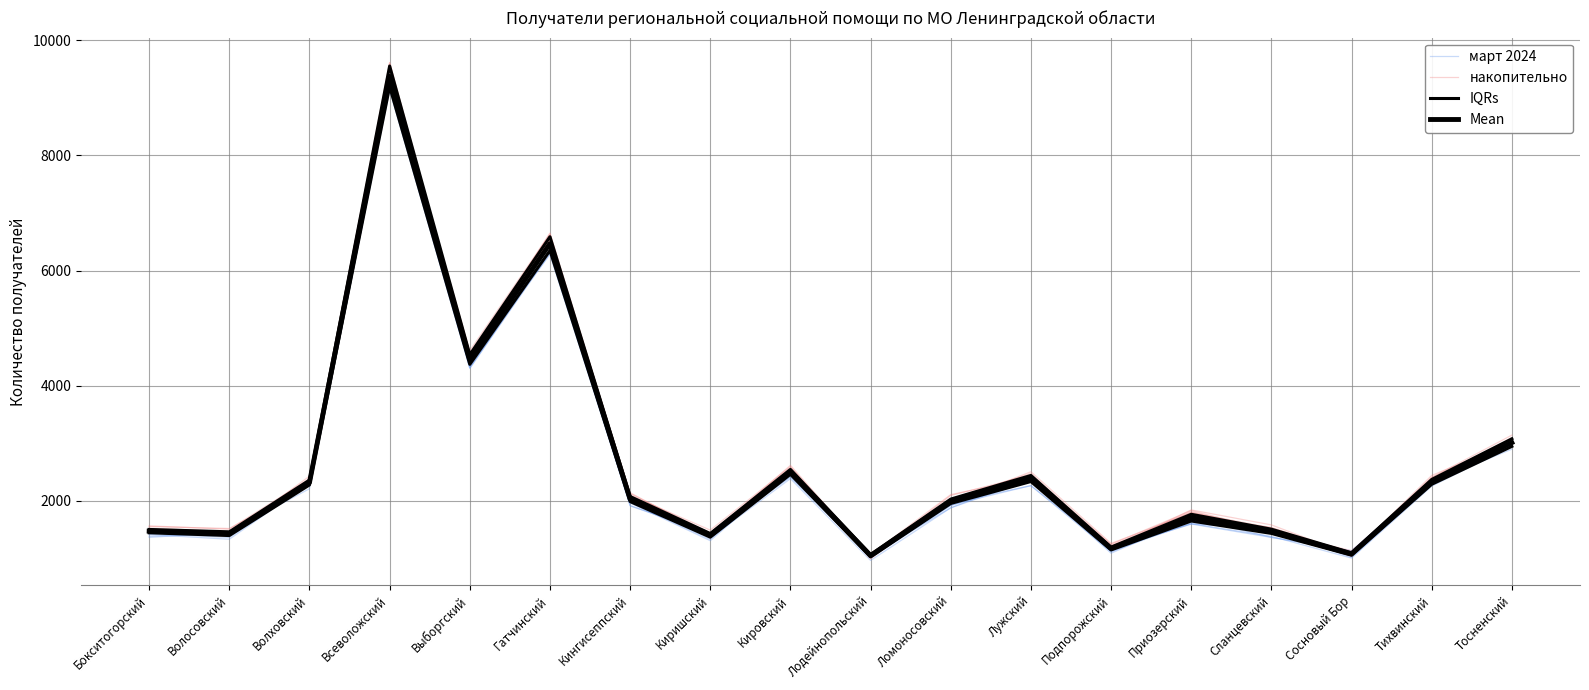

What is the label of the 14th point from the right?

Выборгский